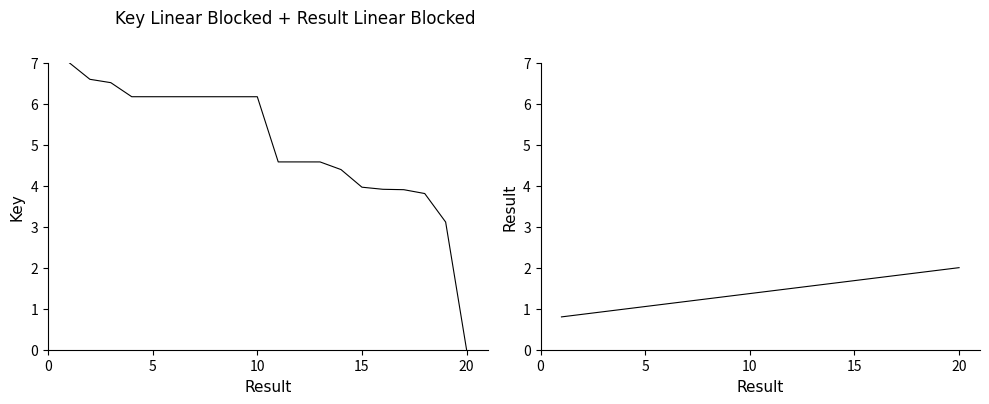

At how many categories does at least one series exceed 3?

19